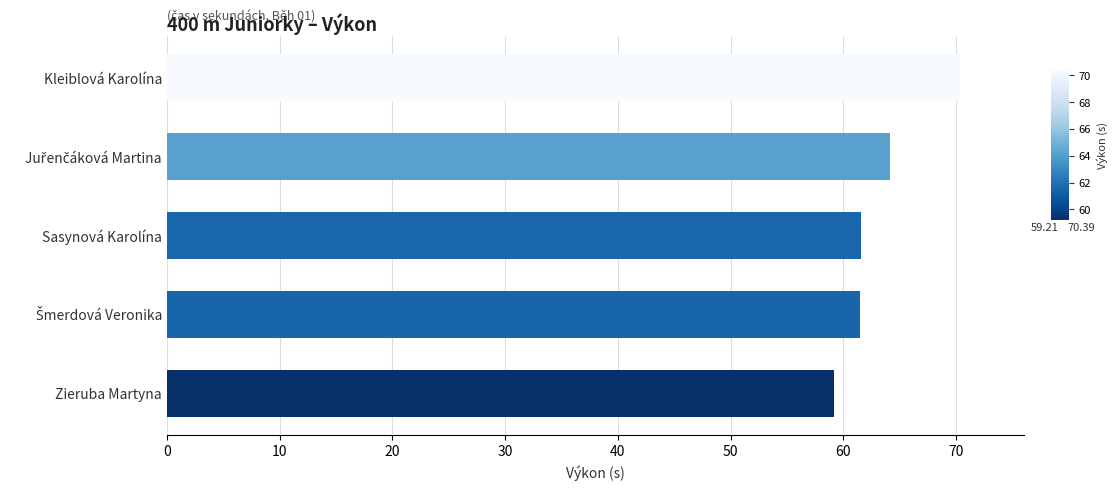

How many distinct data groups are displayed?

1